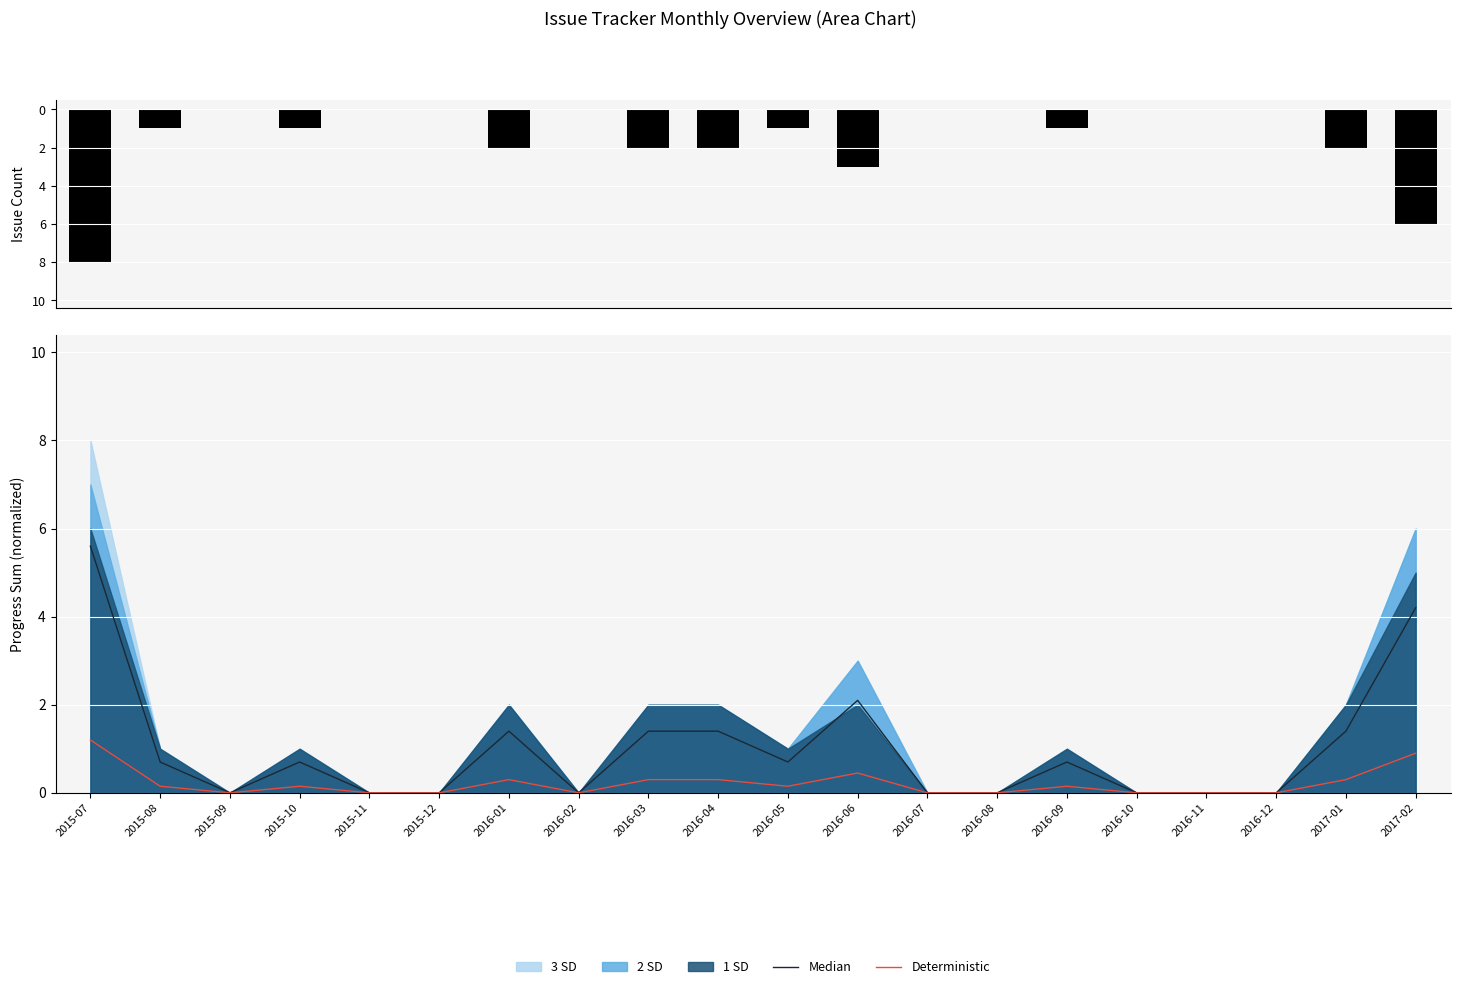

At which category is the sum across all series the highest?

2015-09